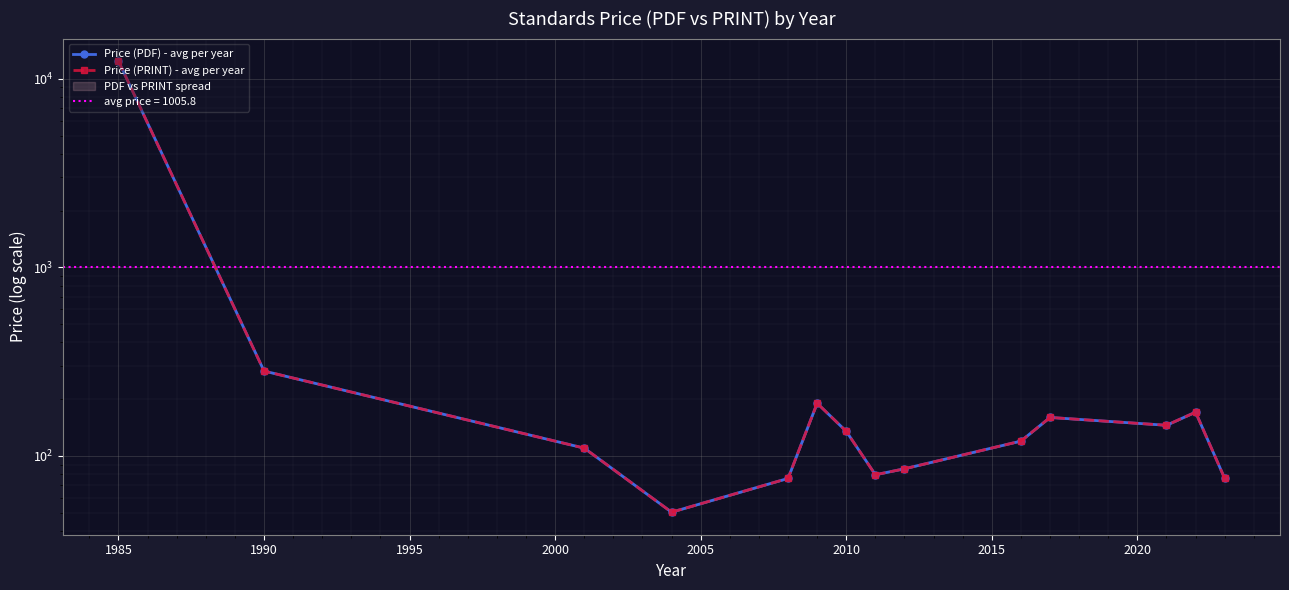

True or false: Price (PDF) - avg per year and Price (PRINT) - avg per year cross at least once.

False